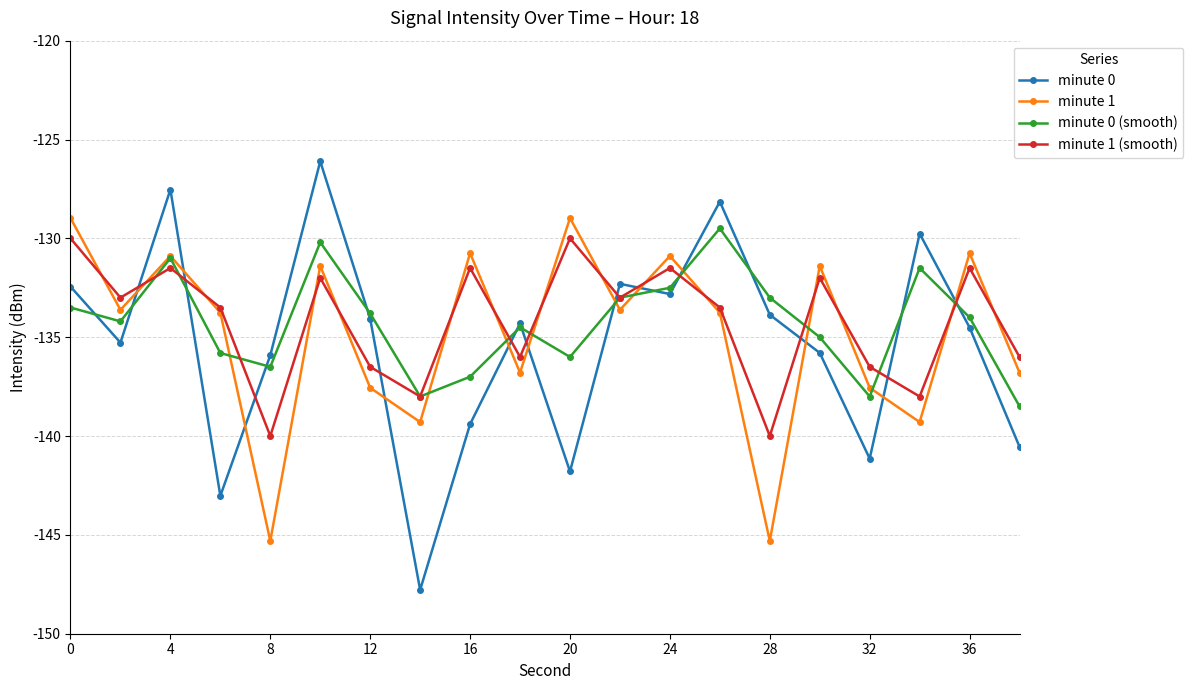

Does the chart have visible grid lines?

Yes